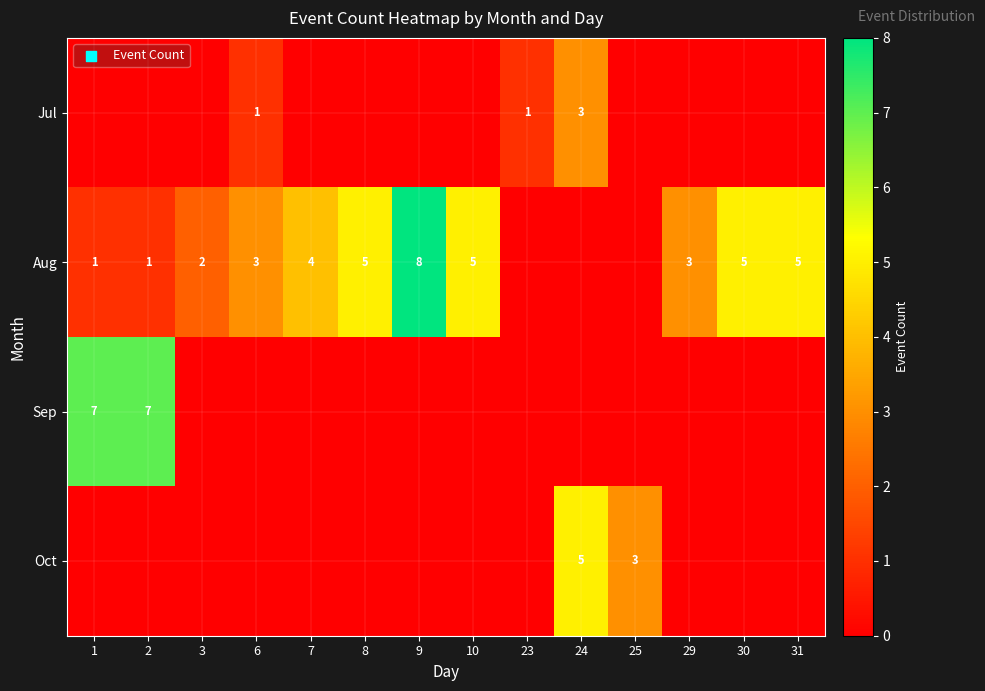

What is the sum of the Aug values at 7 and 8?

9